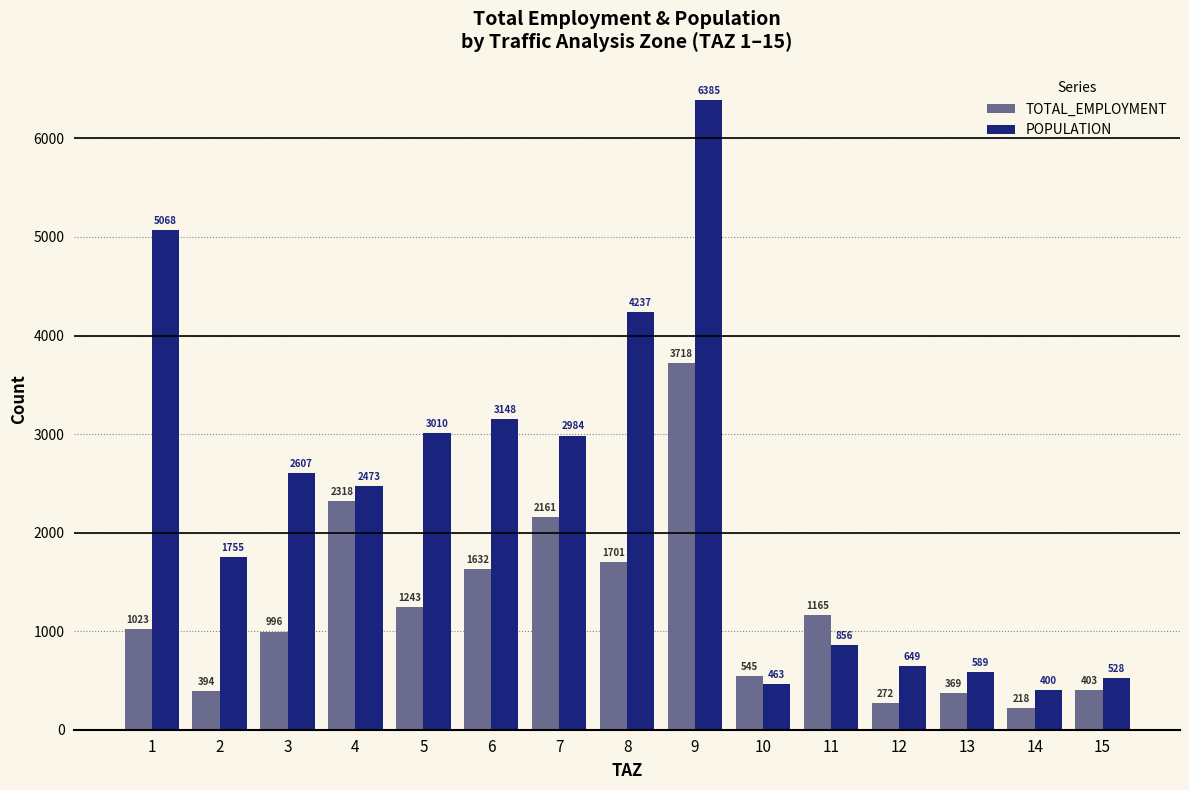

Which series changed the most between 5 and 12?

POPULATION